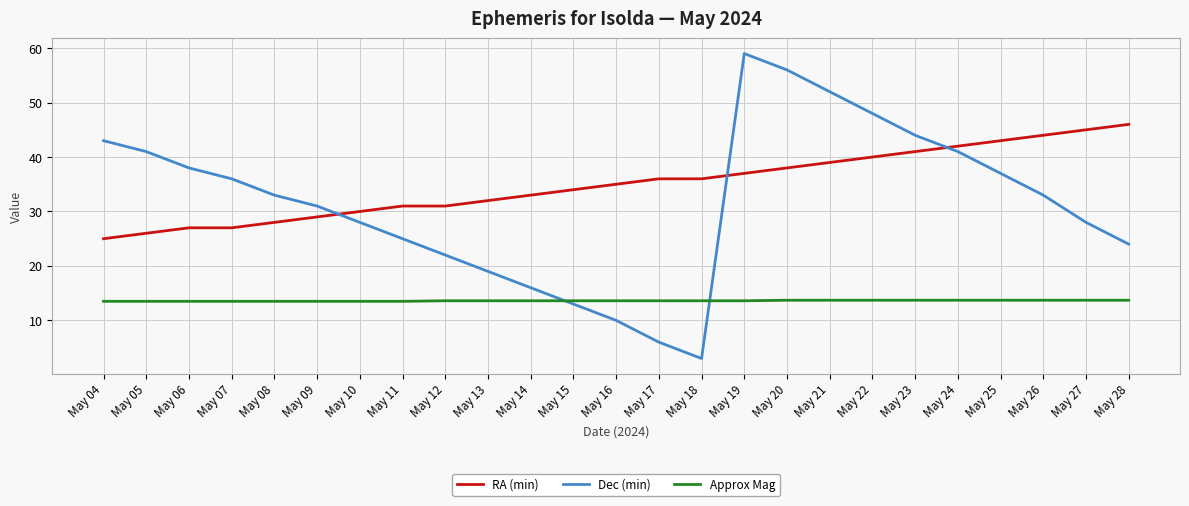

At how many categories does at least one series exceed 14?

25